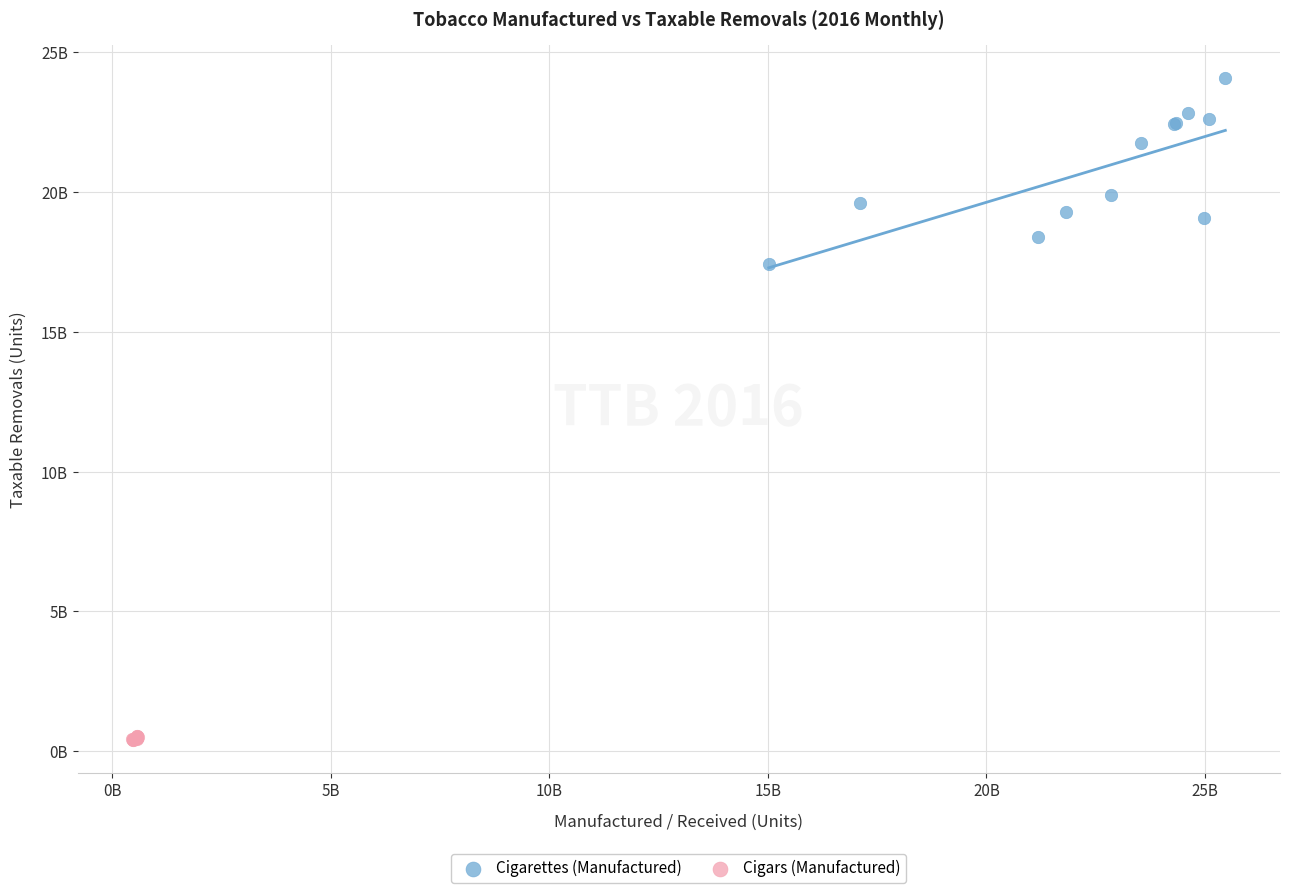

What are all the series names shown in the legend?

Cigarettes (Manufactured), Cigars (Manufactured)